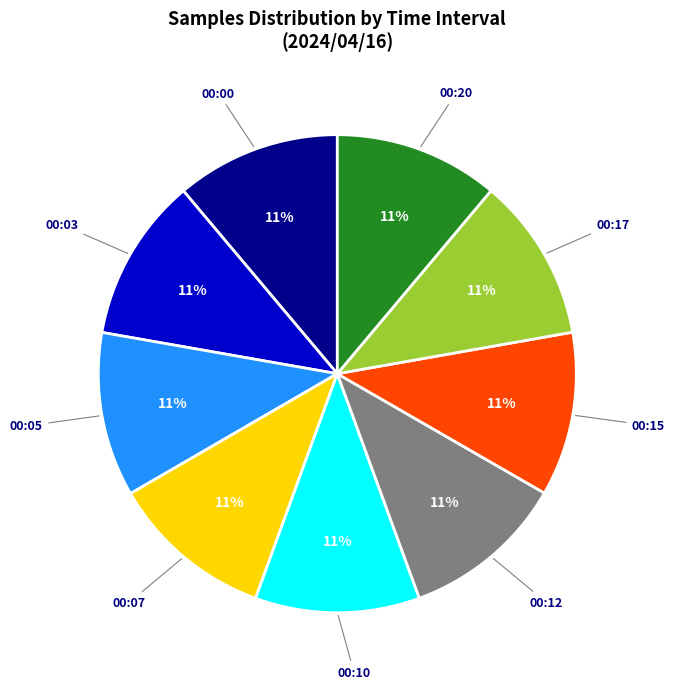

What percentage is the 00:00 slice, to the nearest percent?

11%